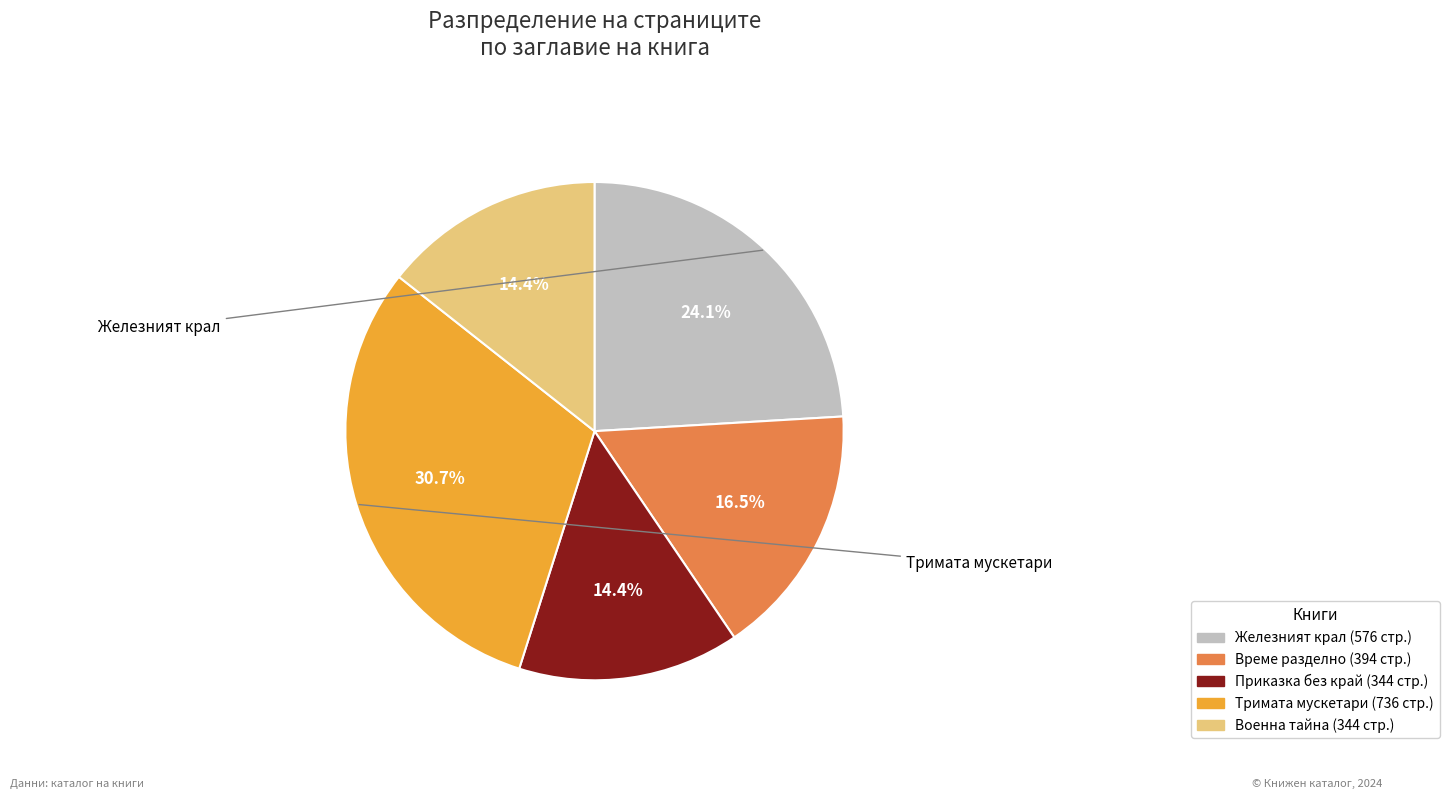

To the nearest percent, what is the difference between the largest and smallest slice percentages?

16%